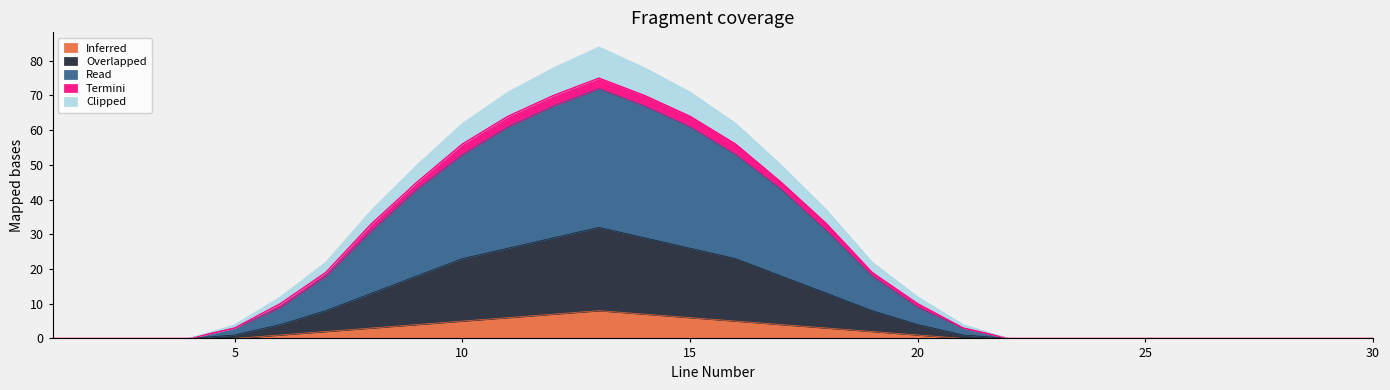

What is the maximum value shown in the chart?

84